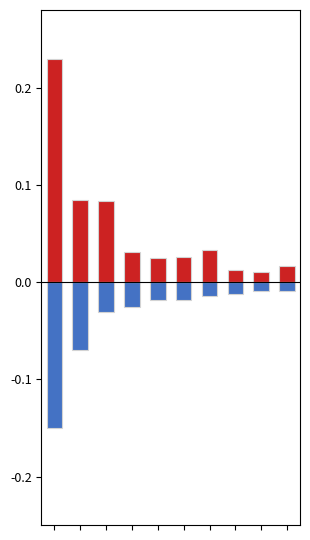

Reading right to left, transcribe all the data shown in this chart.

Population residing abroad: 9=0.0	8=0.0	7=0.0	6=0.0	5=0.0	4=0.0	3=0.0	2=0.1	1=0.1	0=0.2
Population in selected place: 9=-0.0	8=-0.0	7=-0.0	6=-0.0	5=-0.0	4=-0.0	3=-0.0	2=-0.0	1=-0.1	0=-0.1